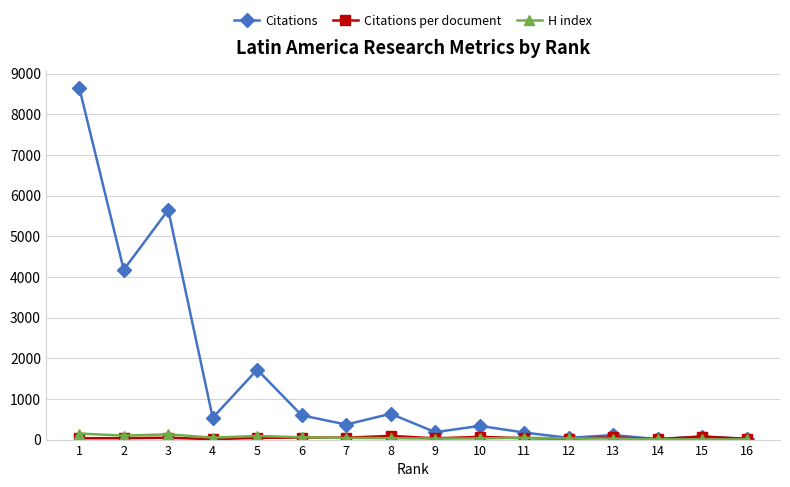

How many lines are shown in the chart?

3